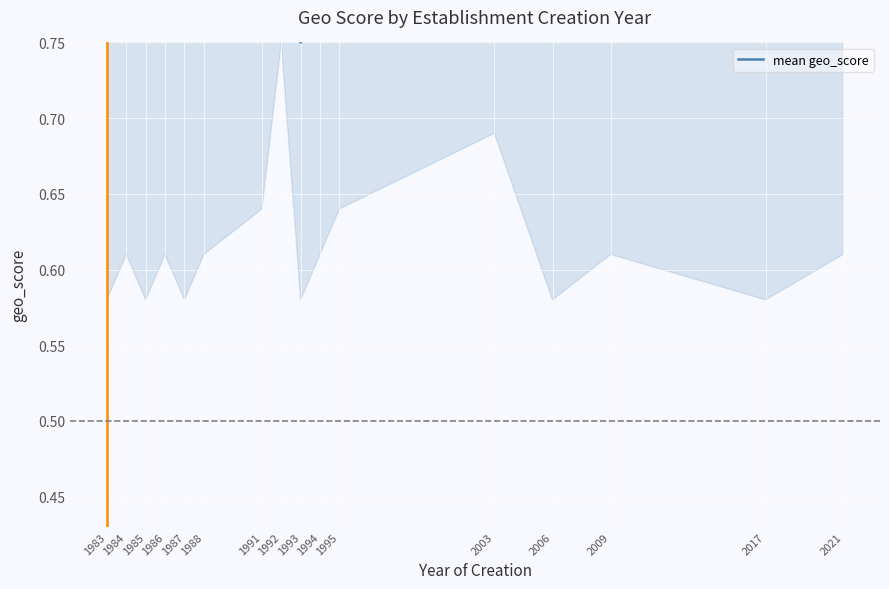

True or false: the data has more than 1 interior local peaks.

True